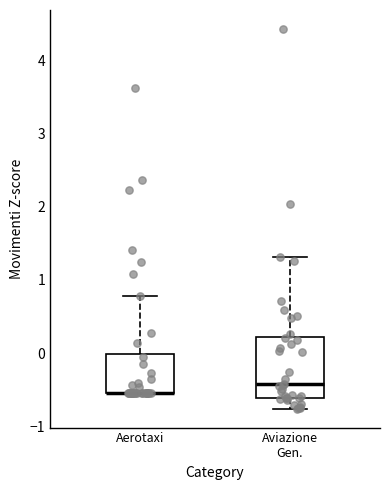

Reading left to right, transcribe this box plot: for each box, give where its median line is, the range the box spans, and where its two whiskers end, as read against the y-axis. The values are not printed on the chart, so give them approximately, as read against the axis.

Aerotaxi: median -0.6 (drawn on the box's lower edge), box -0.6 to 0.0, whiskers -0.6 to 0.8
Aviazione Gen.: median -0.4, box -0.6 to 0.2, whiskers -0.8 to 1.3